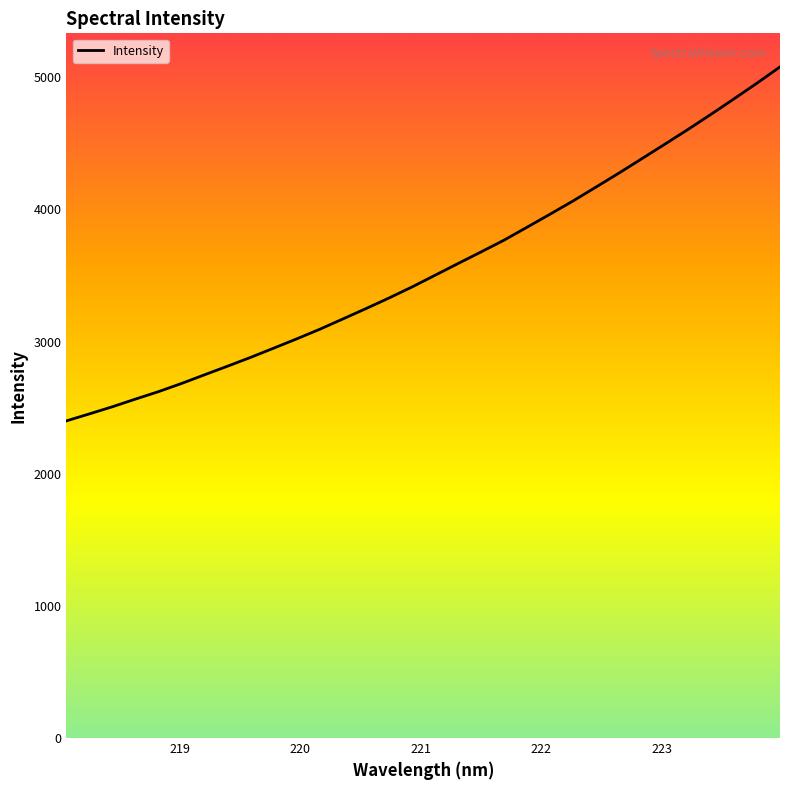

What is the difference between the maximum and minimum values?

2678.6